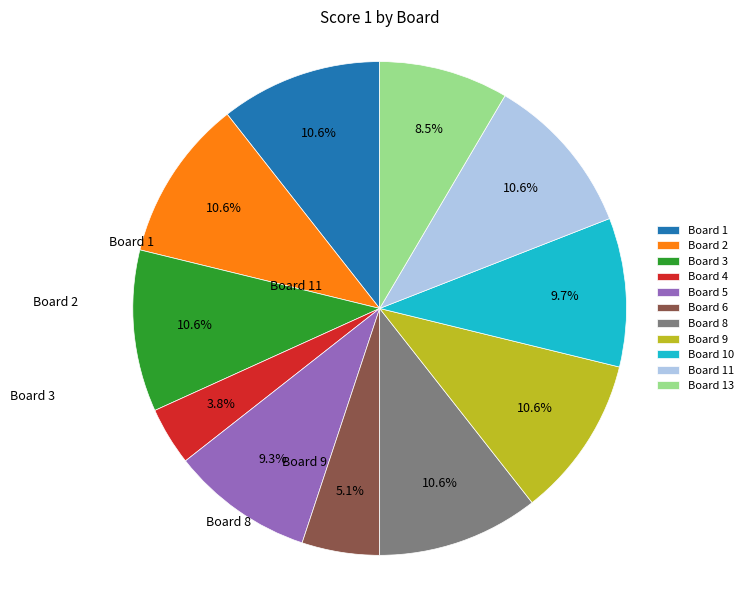

Does any single category account for the majority?

No